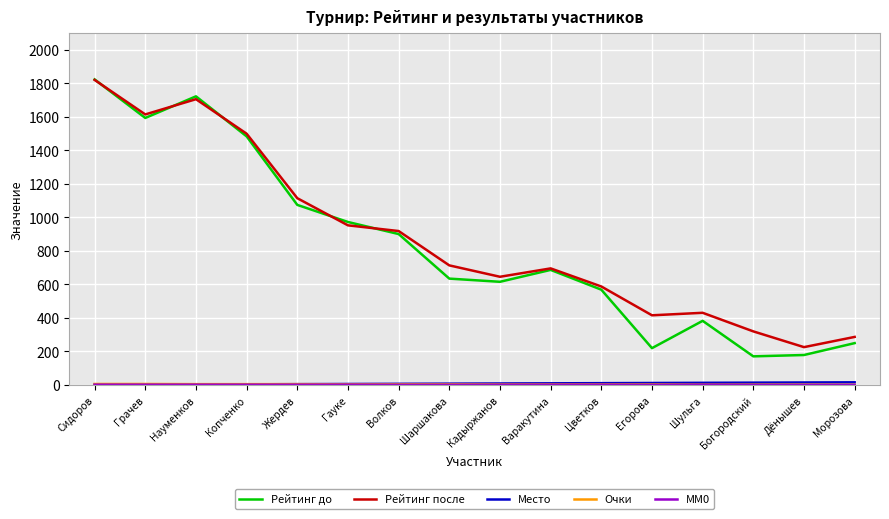

The Рейтинг после series shows 953 at Гауке. True or false?

True